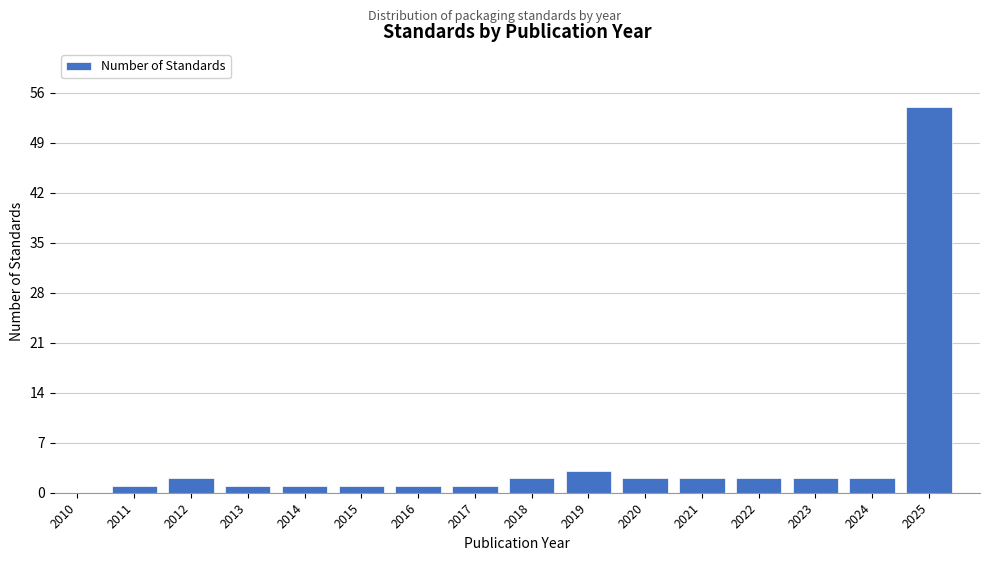

Reading left to right, what are all the values shown in this chart?

2010=0	2011=1	2012=2	2013=1	2014=1	2015=1	2016=1	2017=1	2018=2	2019=3	2020=2	2021=2	2022=2	2023=2	2024=2	2025=54